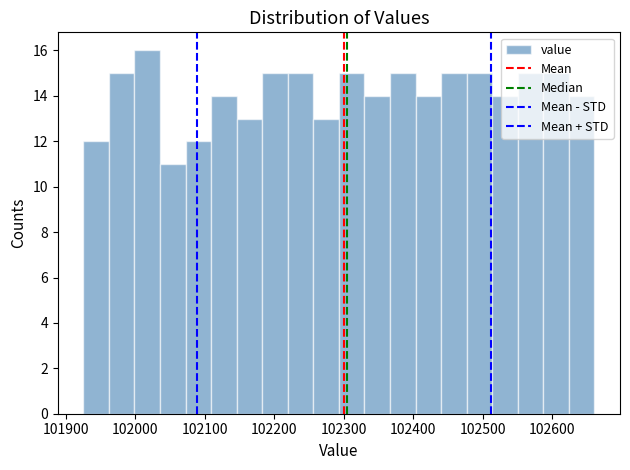

Around what value on the x-axis is the tallest bar? Give the approximate position of its centre, as read against the axis.

102020